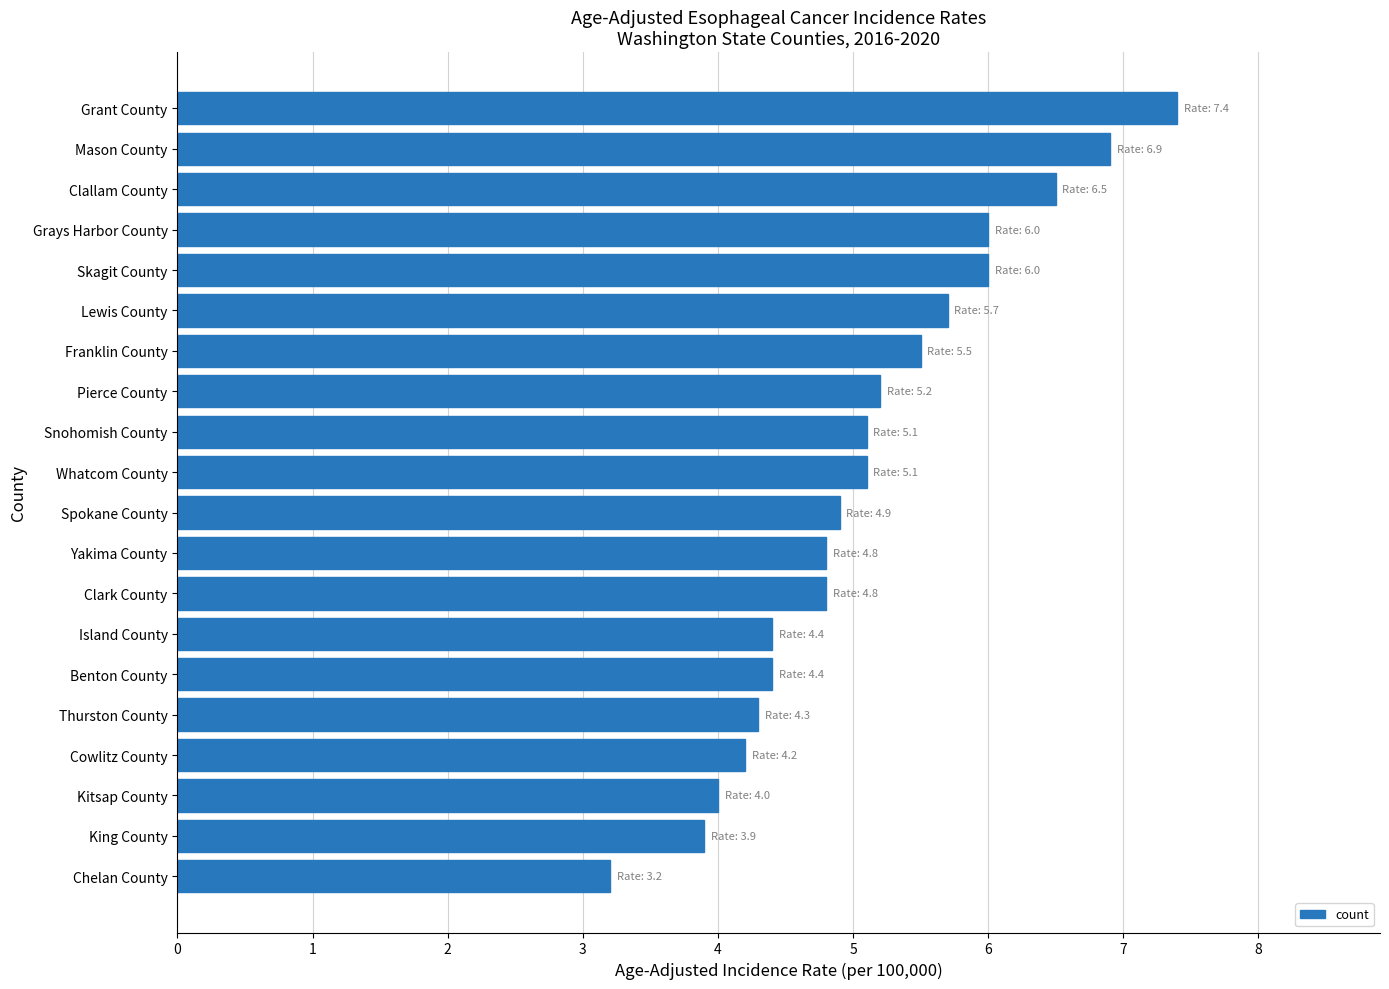

Is it true that the value at Yakima County is 4.8?

True